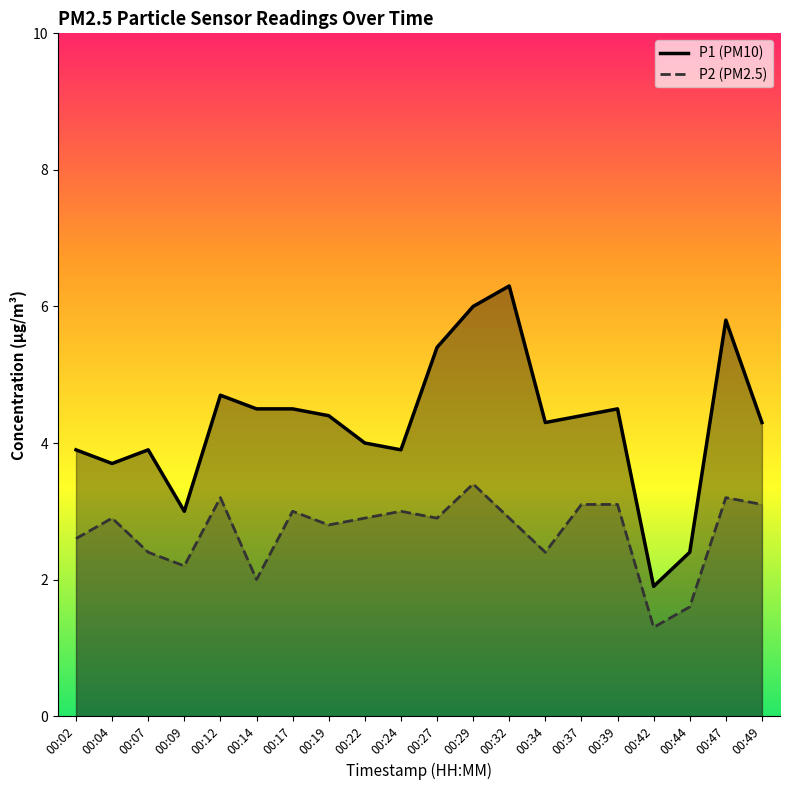

Read the P1 (PM10) value at 00:09.

3.0